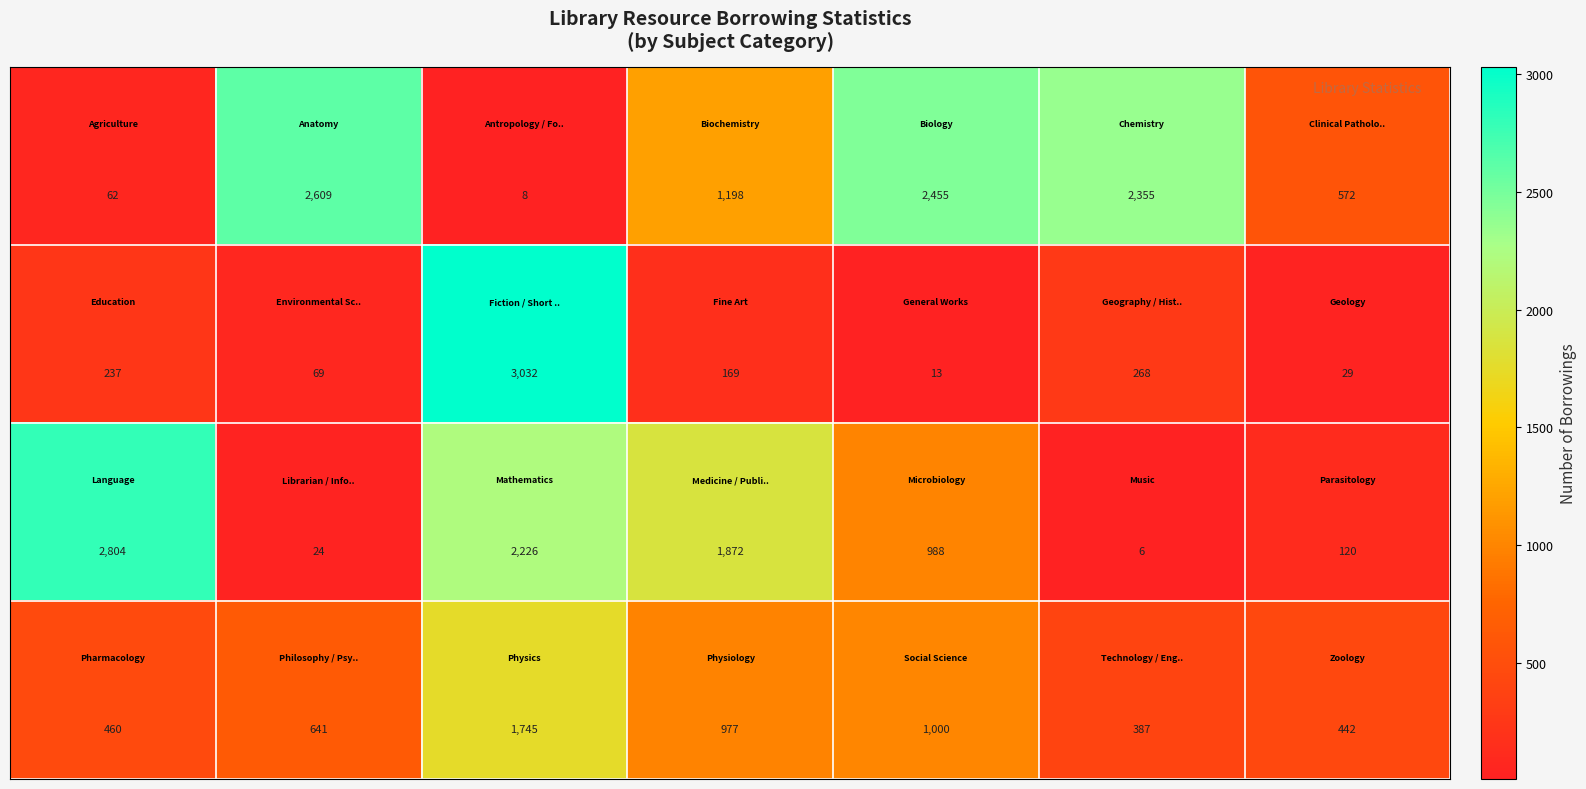

At how many categories does at least one series exceed 1522?

6